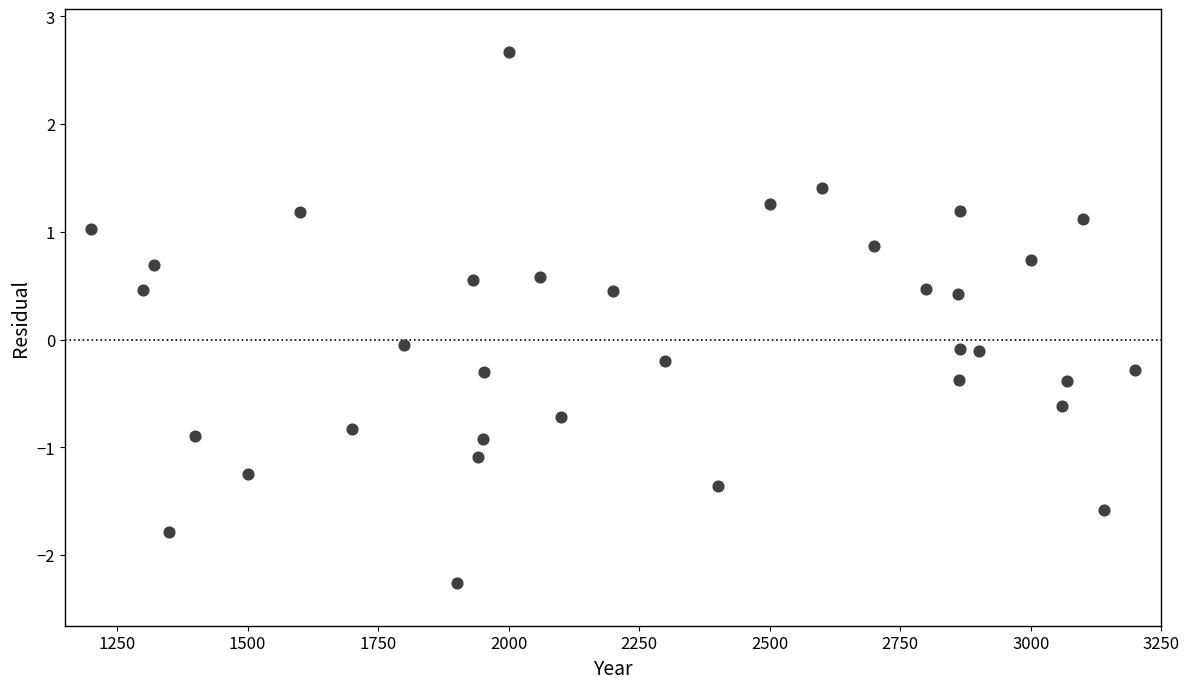

What is the range of X values (max minus min)?

2000.0